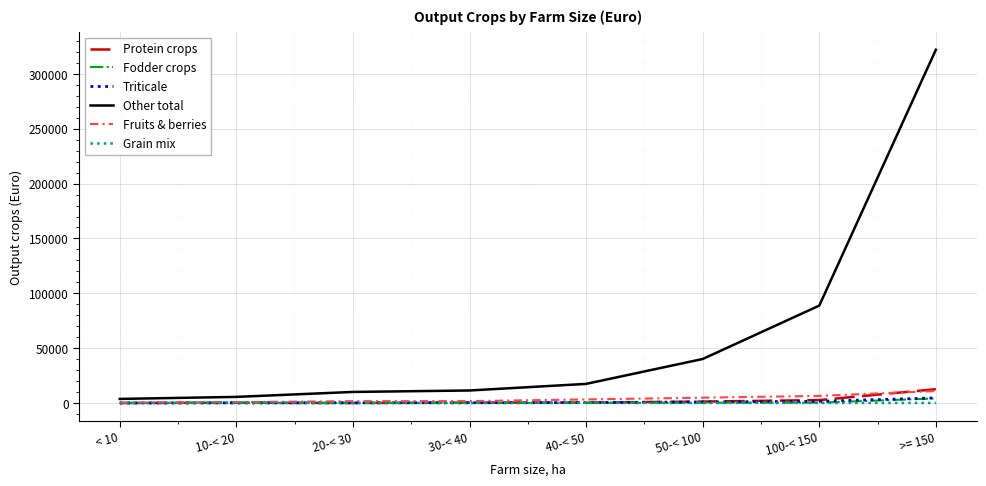

Which series has the largest range (max minus min)?

Other total